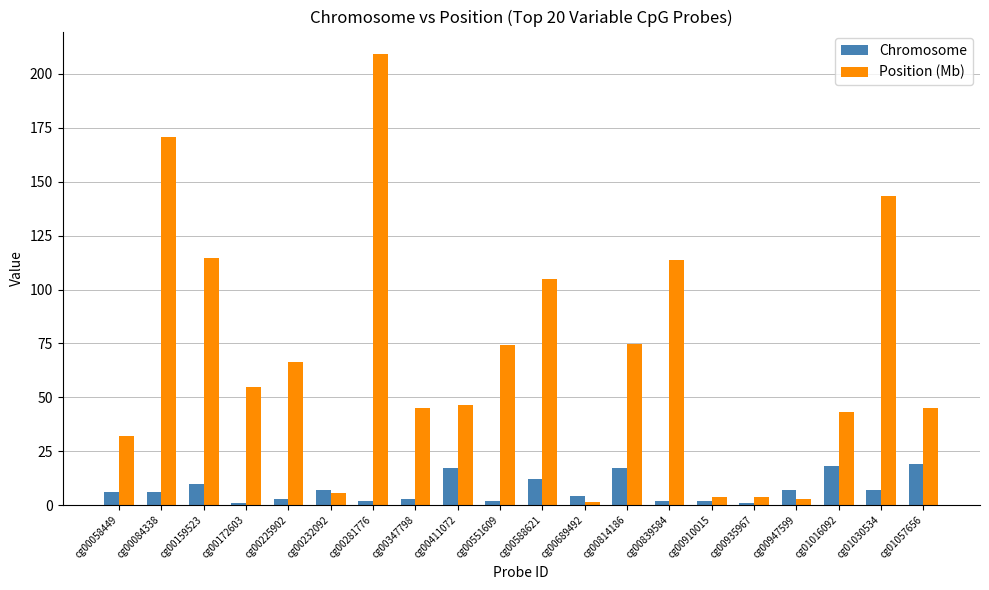

What is the difference between the Chromosome values at cg01030534 and cg00172603?

6.0